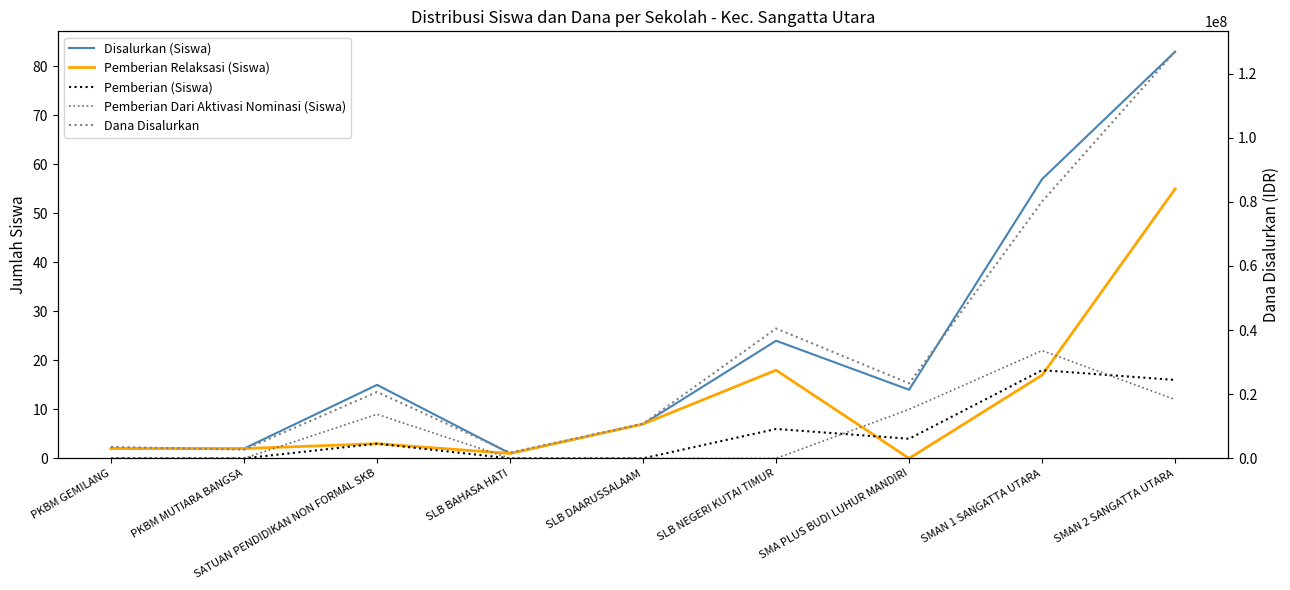

What is the difference between the second highest and minimum values in the Pemberian Dari Aktivasi Nominasi (Siswa) series?

12